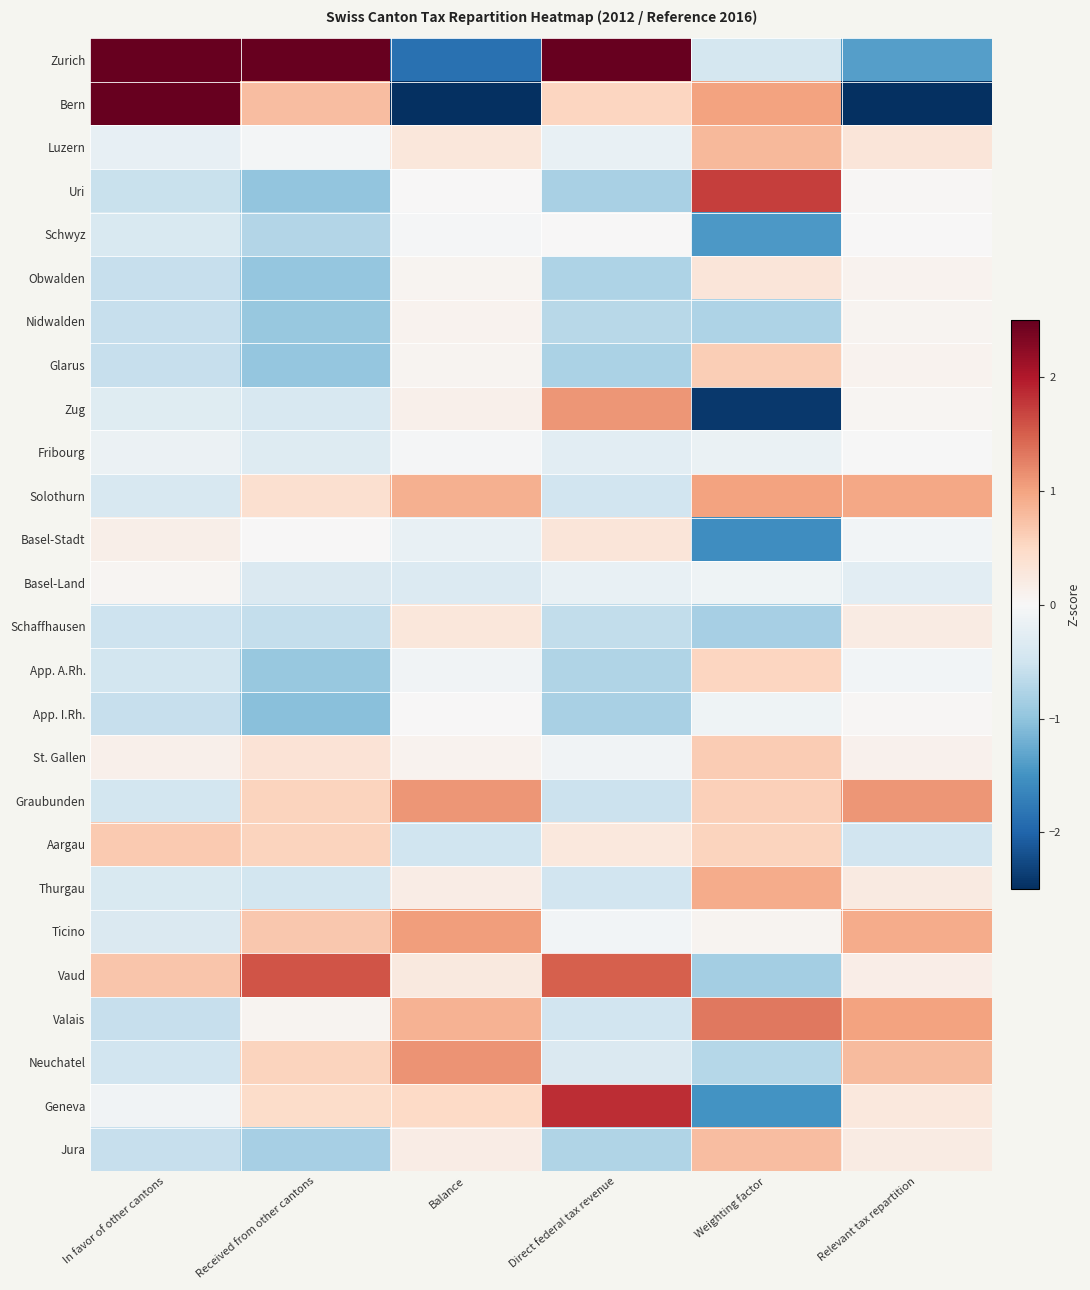

How many distinct data groups are displayed?

26